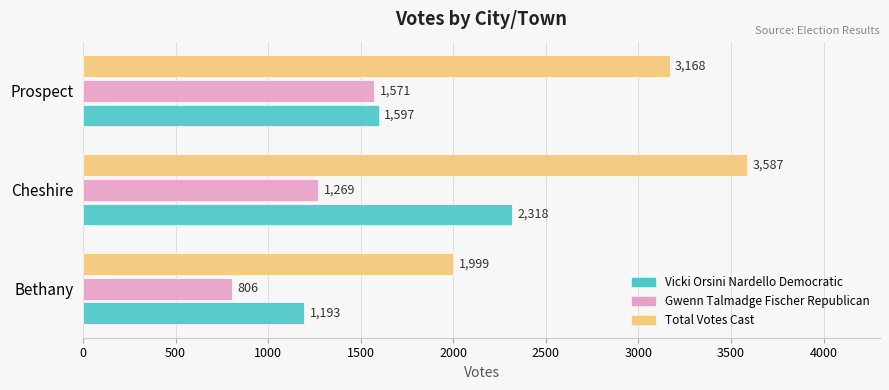

List the labels in order of Total Votes Cast value, smallest first.

Bethany, Prospect, Cheshire